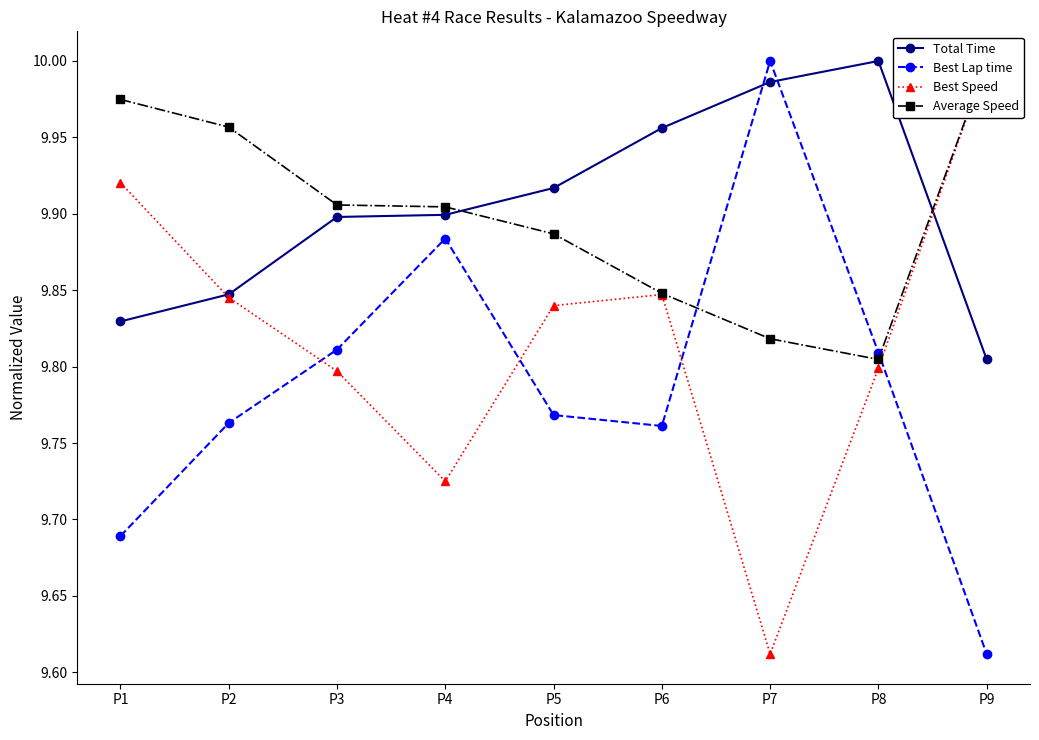

Is it true that Total Time equals 9.9 at P3?

True